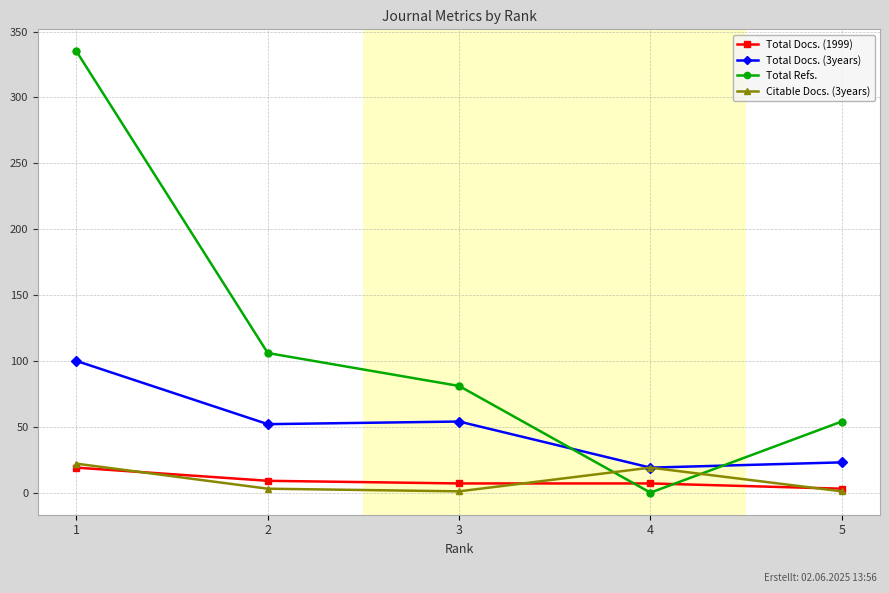

Where is Total Refs. nearest to the value 167?

2